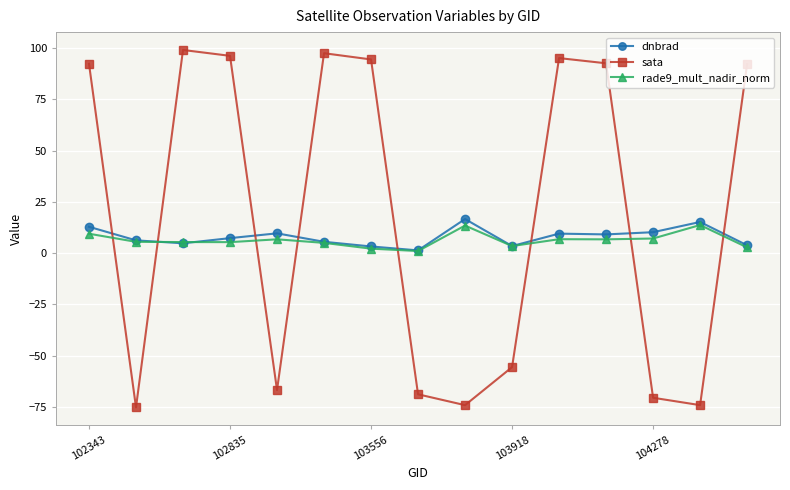

In sata, how many points are higher than both neighbors (excluding endpoints)?

3